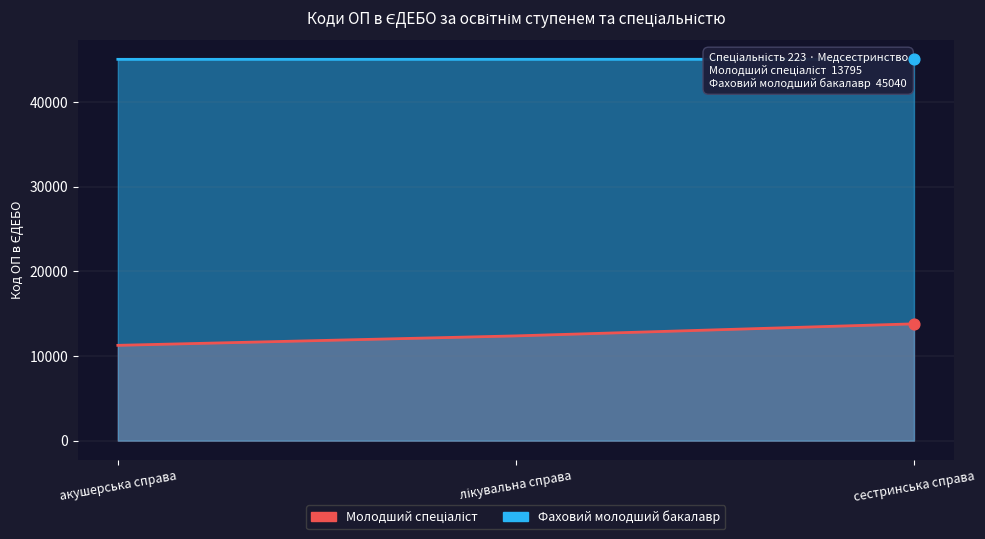

Which series has the largest Y range (max minus min)?

Молодший спеціаліст